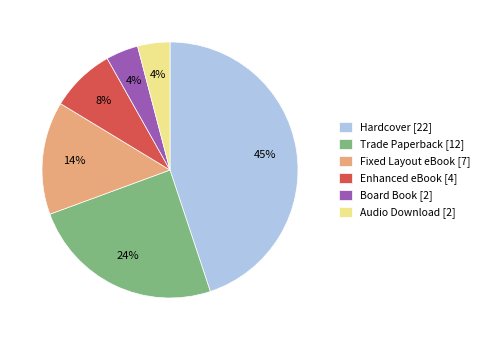

Combined, do Hardcover [22] and Board Book [2] account for over 50%?

No